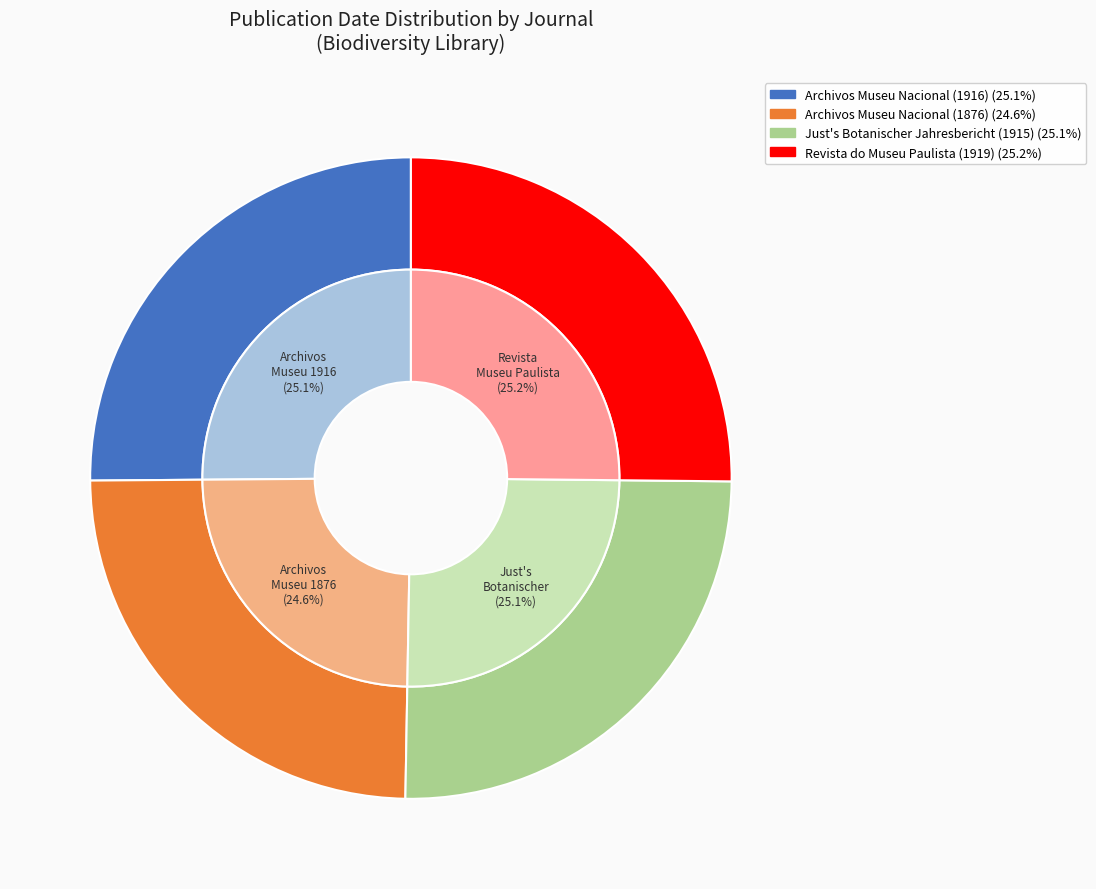

What percentage do Revista do Museu Paulista (1919) and Just's Botanischer Jahresbericht (1915) together represent?

50.3%